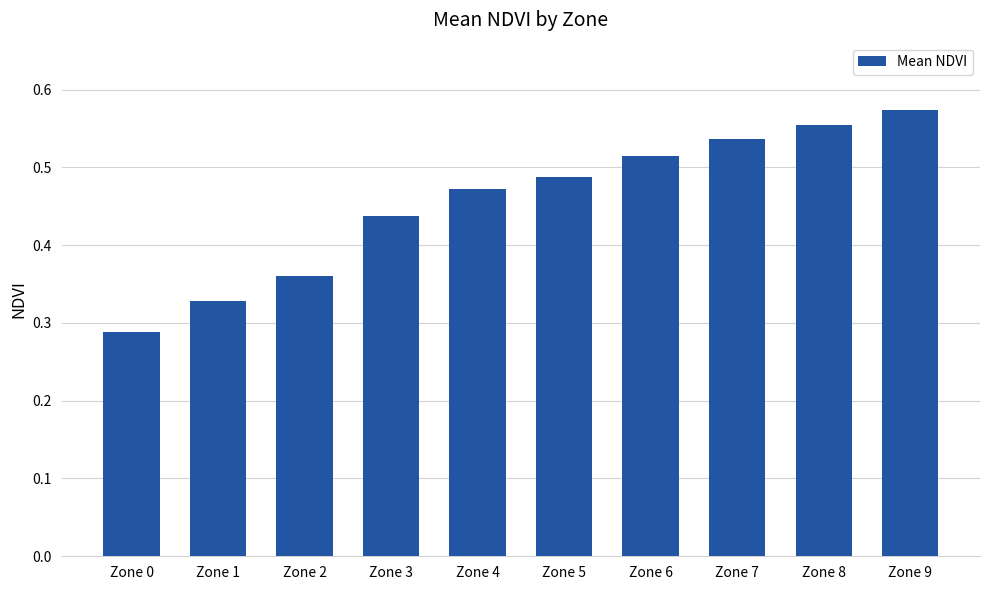

List the labels in order of value, largest first.

Zone 9, Zone 8, Zone 7, Zone 6, Zone 5, Zone 4, Zone 3, Zone 2, Zone 1, Zone 0